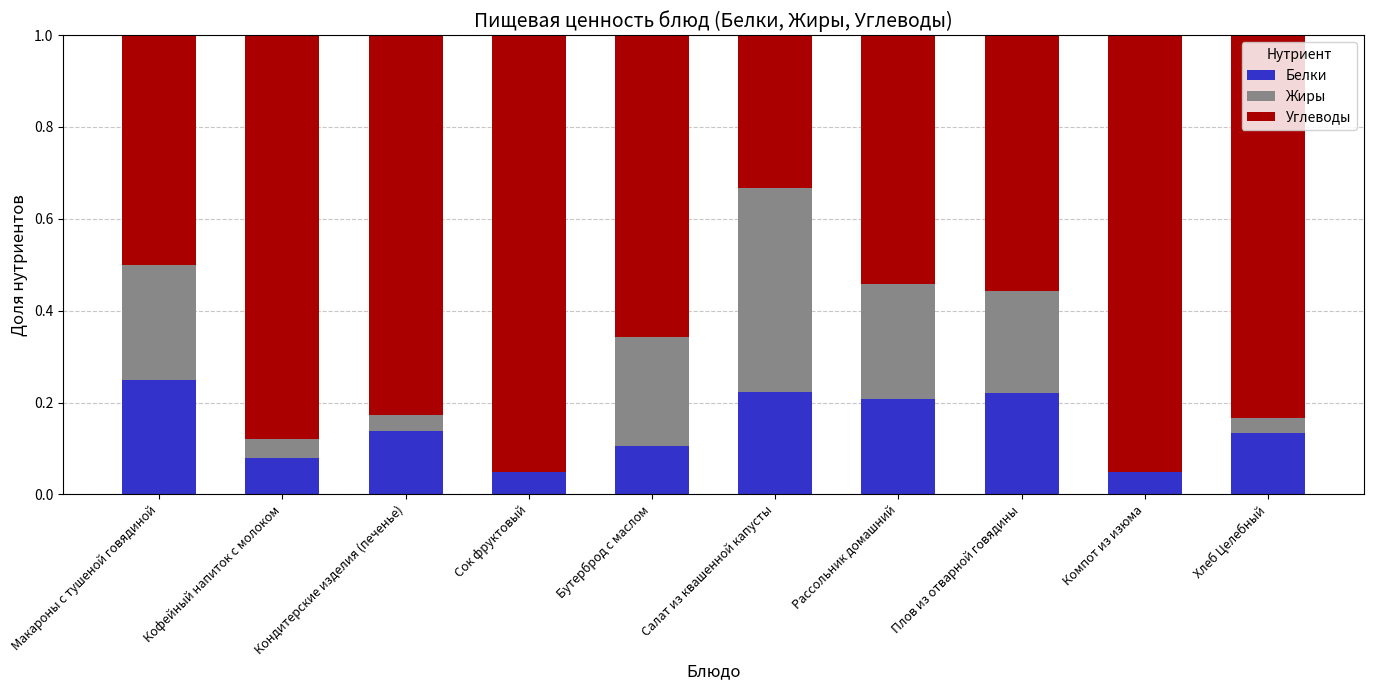

True or false: Белки has a value of 0.4 at Плов из отварной говядины.

False